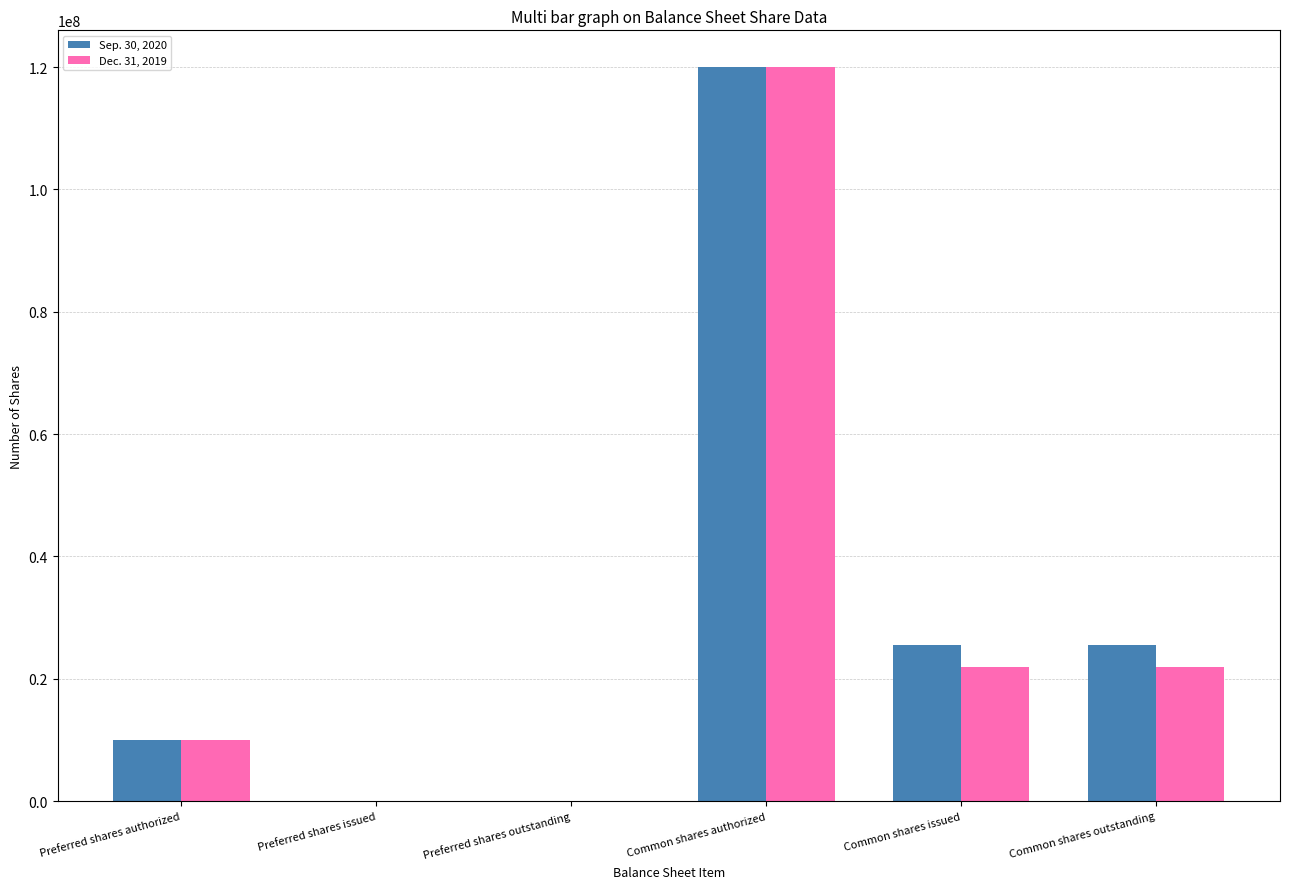

What are all the series names shown in the legend?

Sep. 30, 2020, Dec. 31, 2019